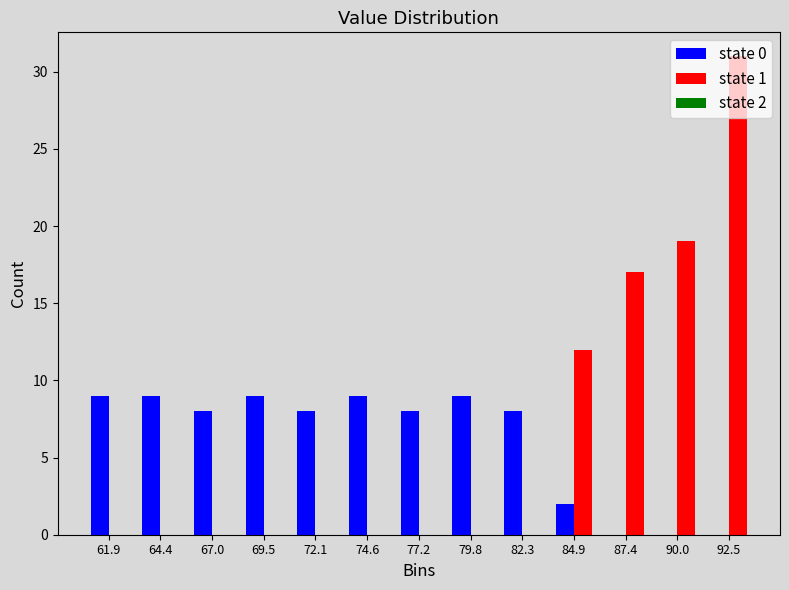

In the state 1 series, which range on the x-axis has the tallest bar?

91.0 to 94.0